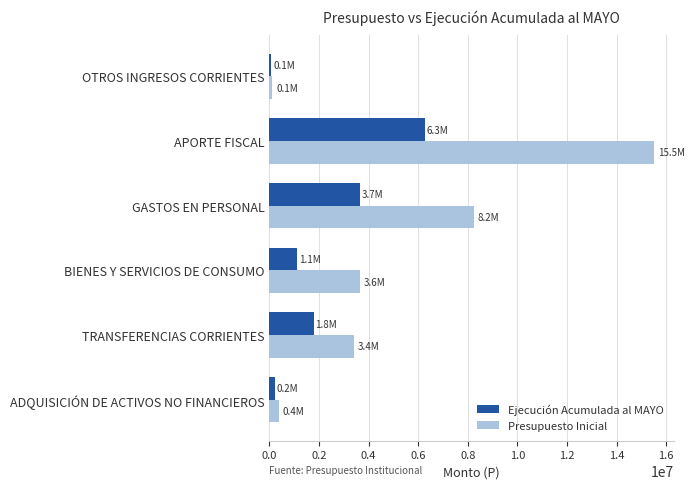

What is the maximum value for Presupuesto Inicial?

15524230